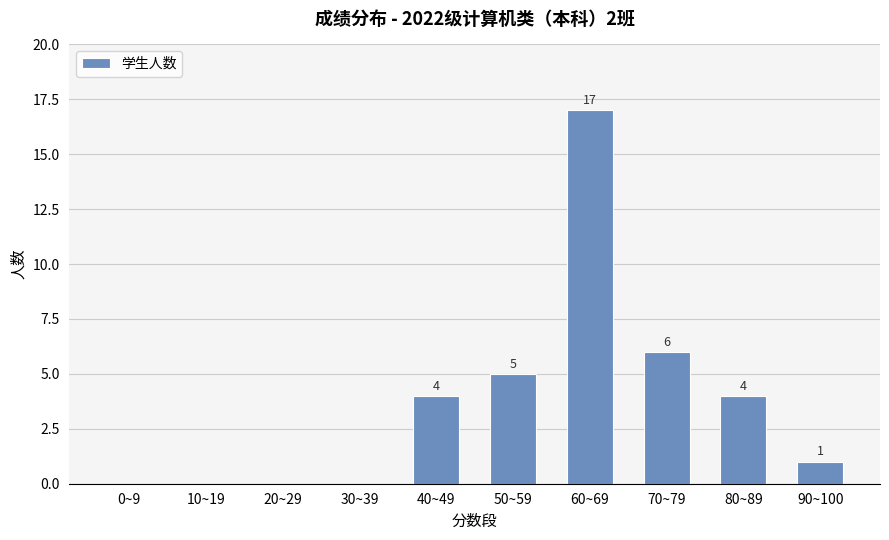

How many values are above zero?

6